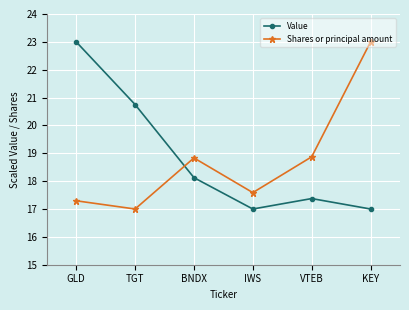

Reading left to right, transcribe all the data shown in this chart.

Value: GLD=23.0	TGT=20.8	BNDX=18.1	IWS=17.0	VTEB=17.4	KEY=17.0
Shares or principal amount: GLD=17.3	TGT=17.0	BNDX=18.8	IWS=17.6	VTEB=18.9	KEY=23.0